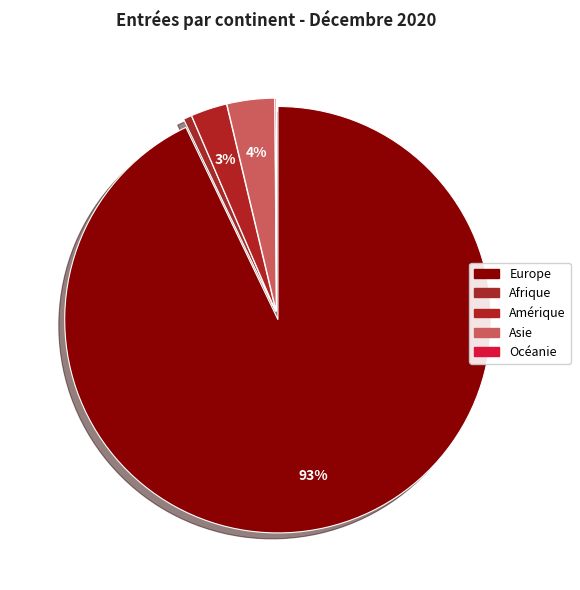

How much of the chart is everything except Océanie?

99.9%